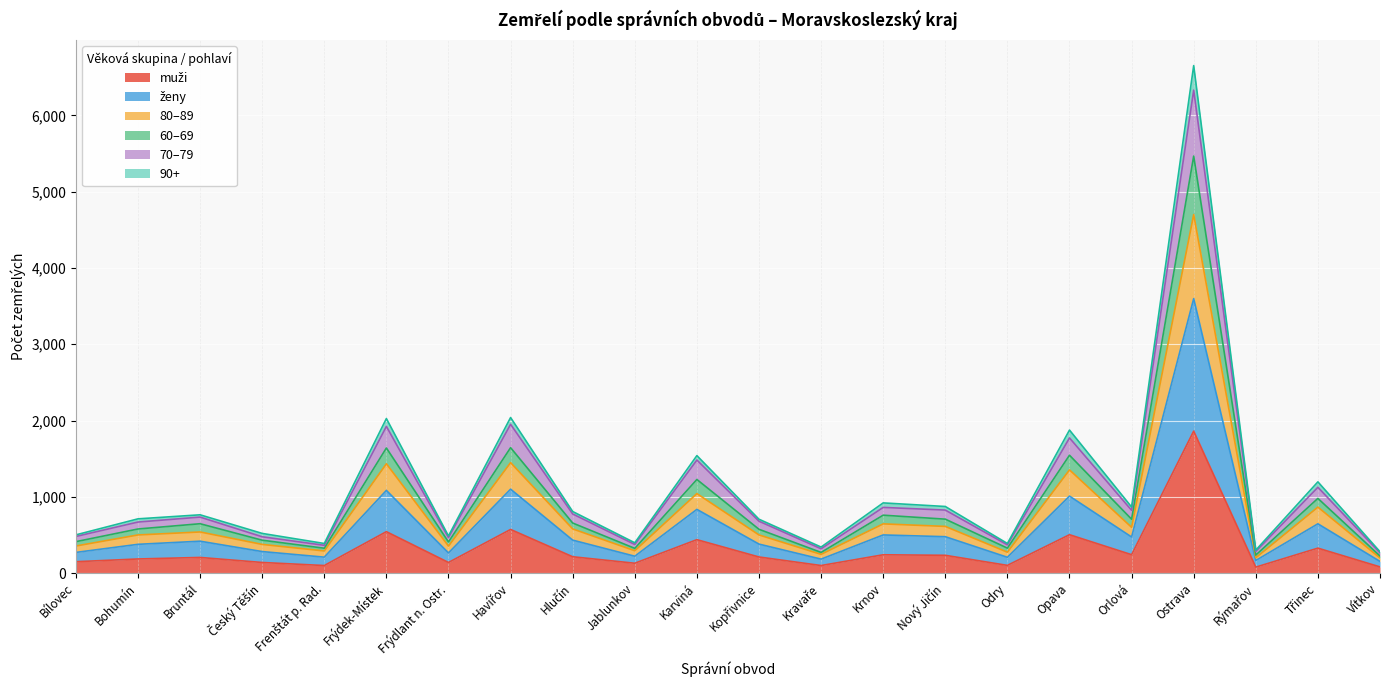

How many distinct data groups are displayed?

6